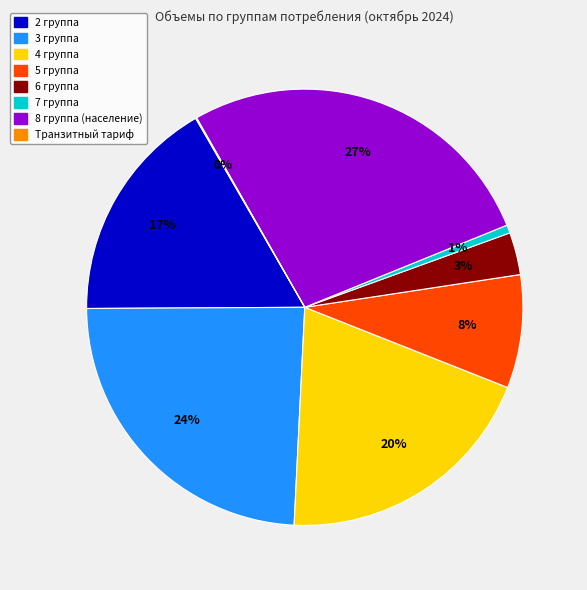

To the nearest percent, what is the difference between the largest and smallest slice percentages?

27%